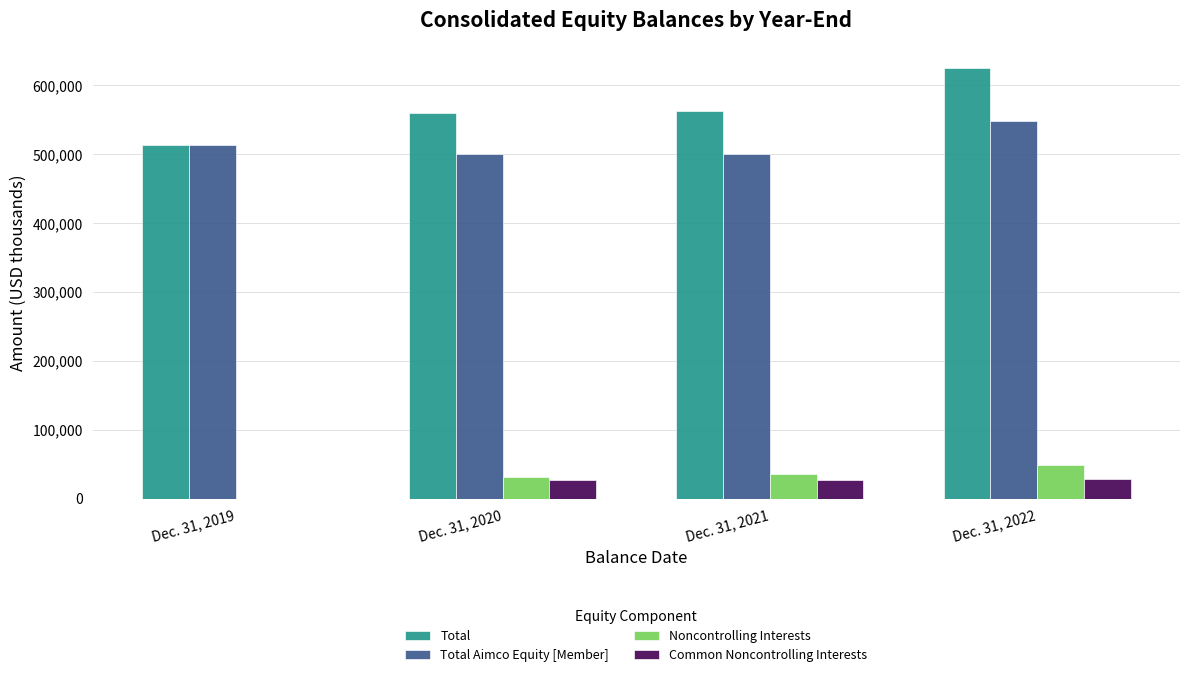

Which series changed the most between Dec. 31, 2021 and Dec. 31, 2022?

Total